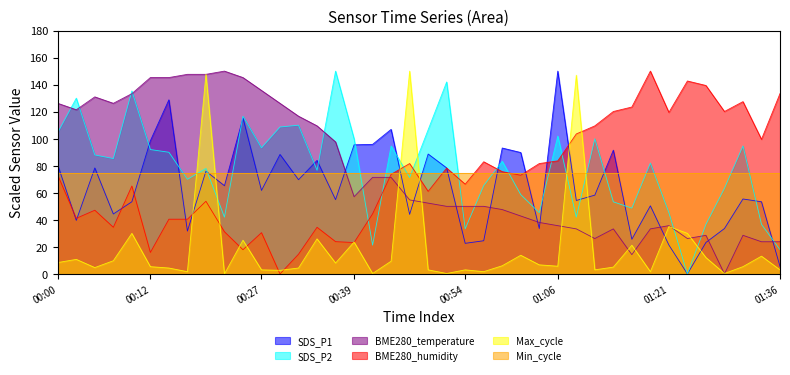

What is the difference between the SDS_P2 values at 01:01 and 00:27?

34.7